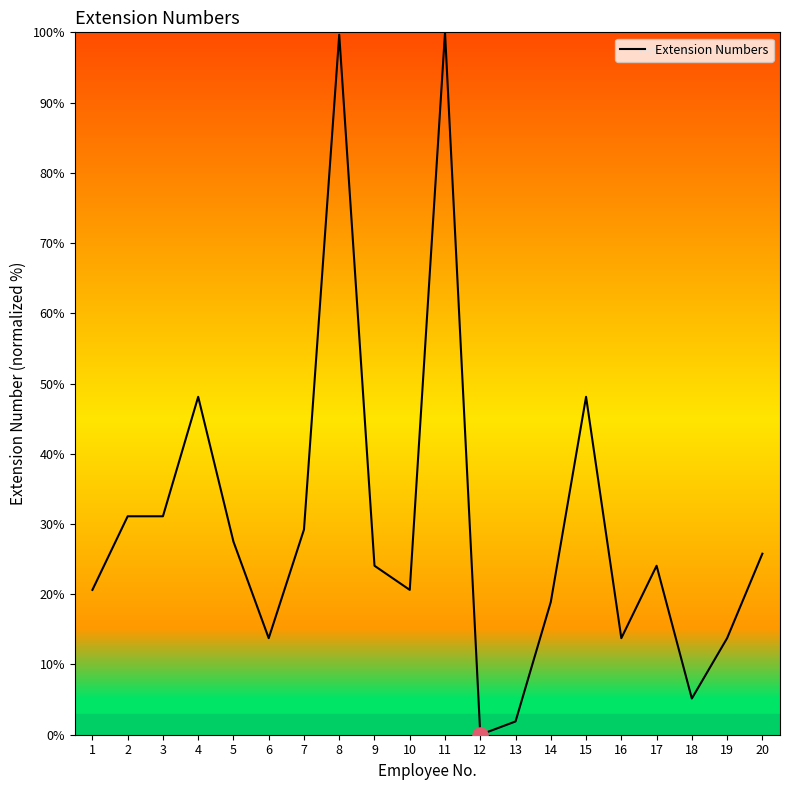

What is the ratio of the value at 10 to the value at 16?

1.5